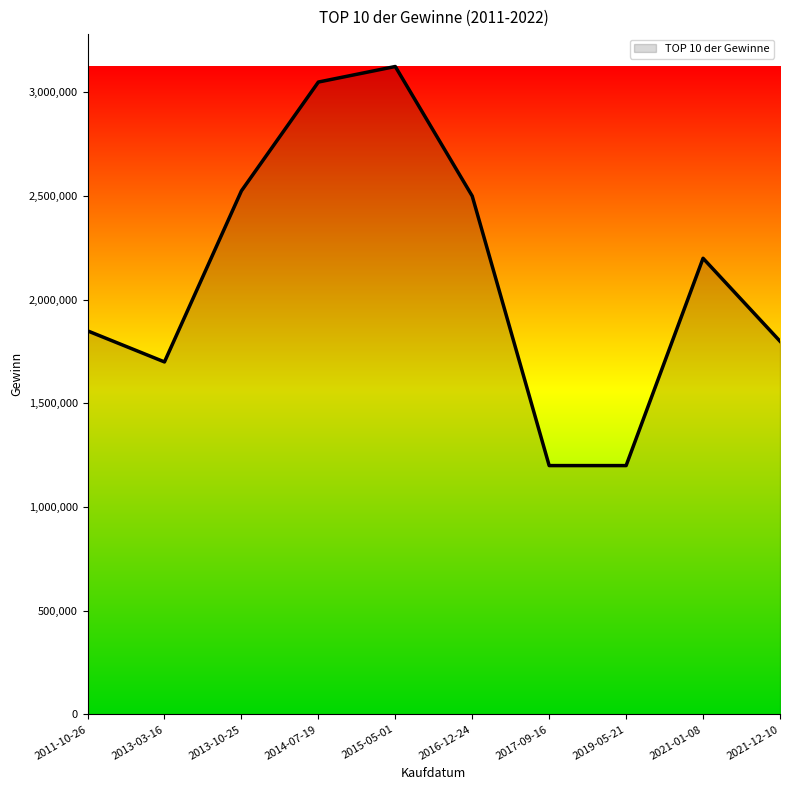

What position from the right is 2014-07-19?

7